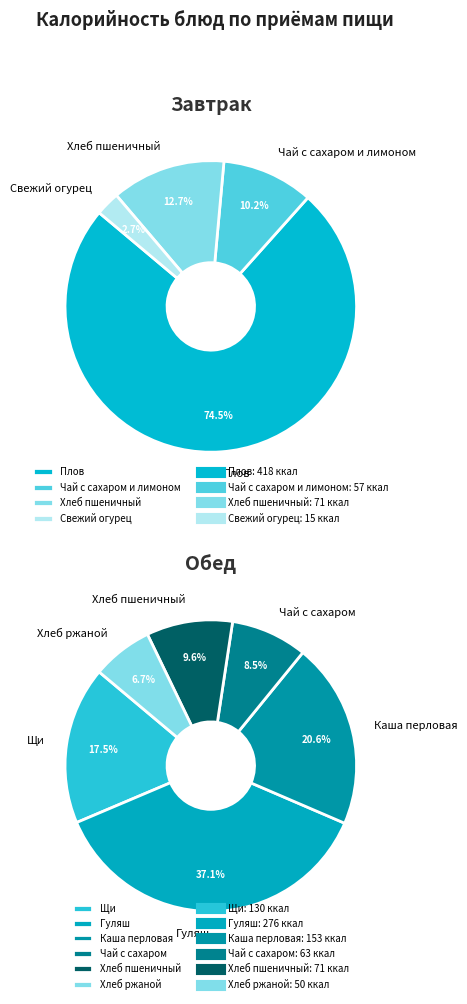

How many slices are in this pie chart?

10